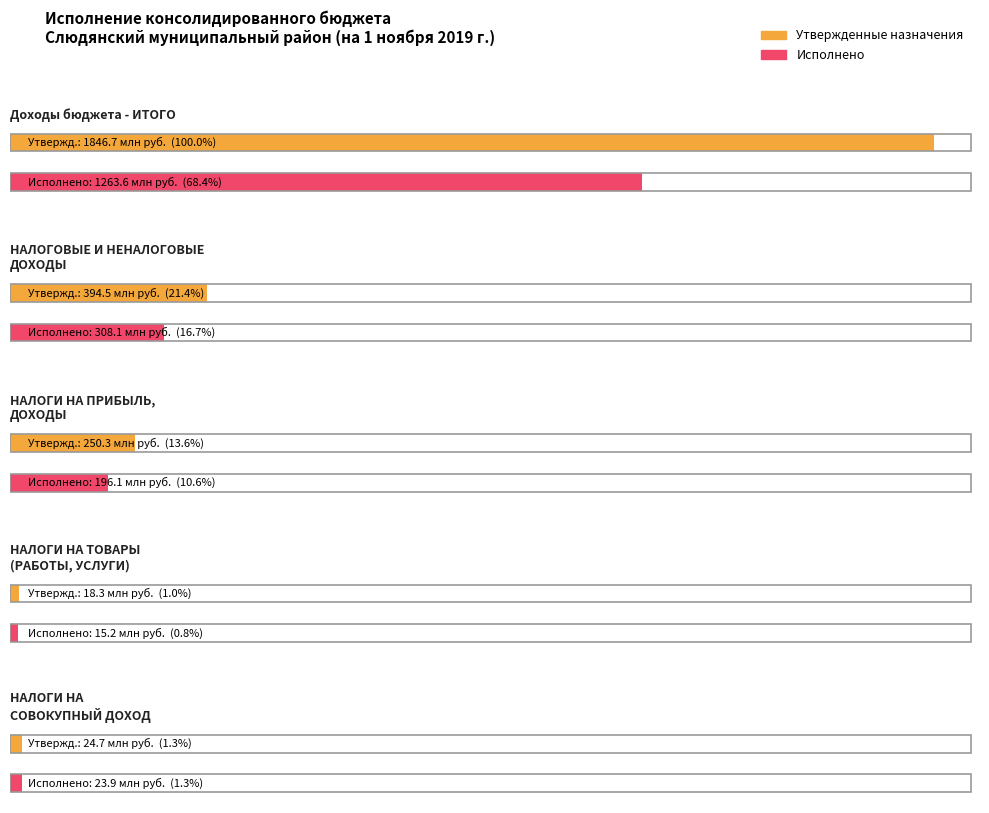

Is it true that Утвержденные назначения equals 16209396.1 at НАЛОГИ НА СОВОКУПНЫЙ ДОХОД?

False